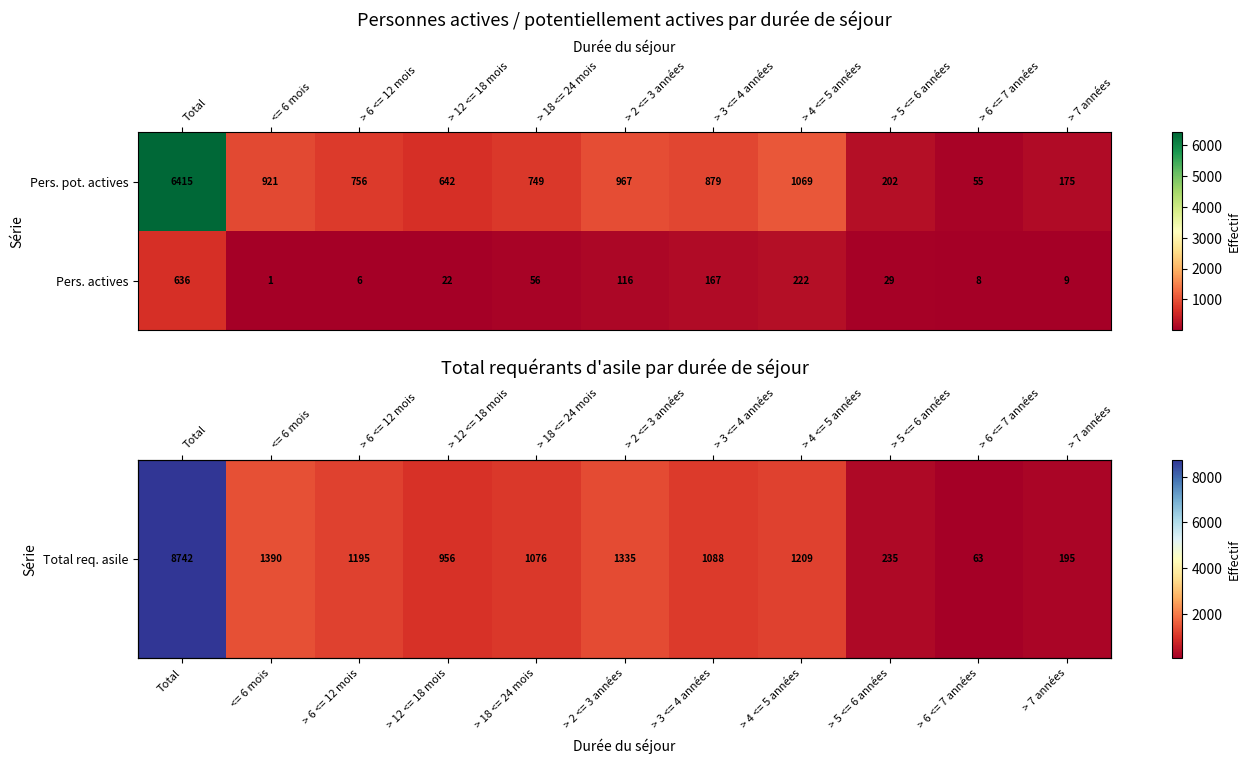

At which category is the sum across all series the highest?

Total